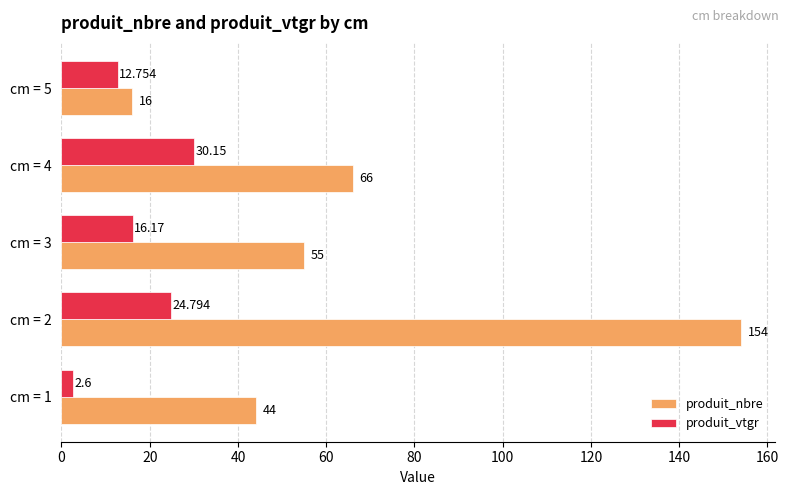

Which category has the highest value across all series?

cm = 2